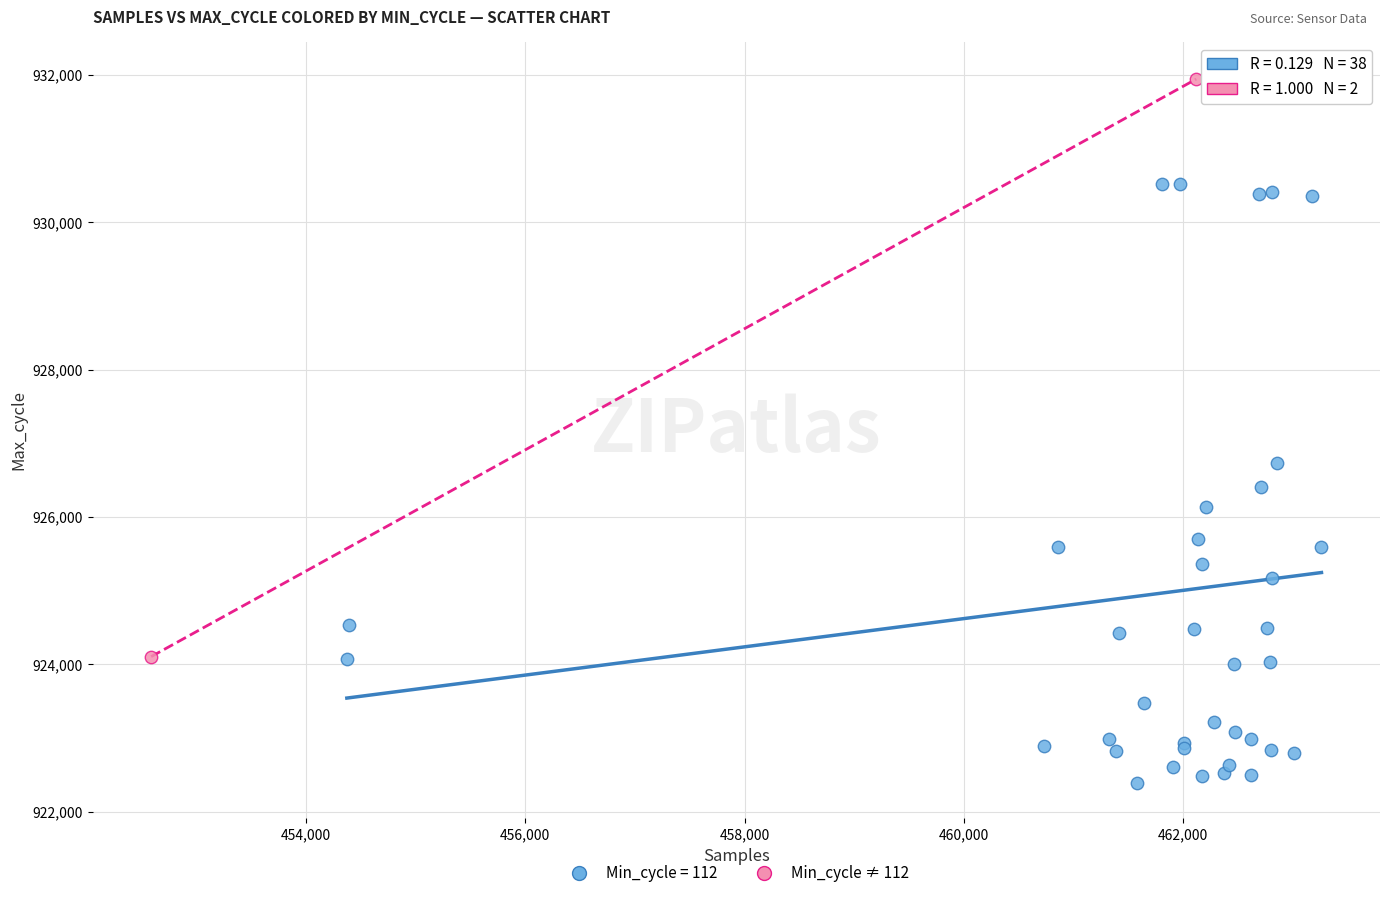

What are all the series names shown in the legend?

Min_cycle = 112, Min_cycle ≠ 112